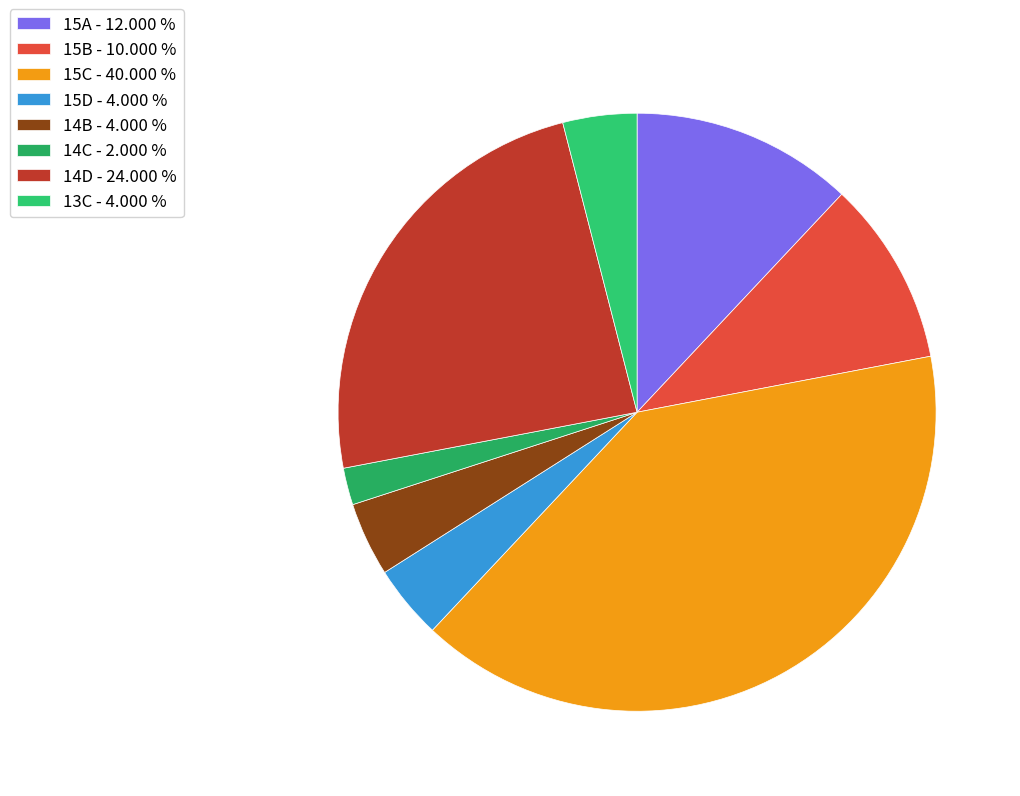

Count the number of slices in the pie.

8